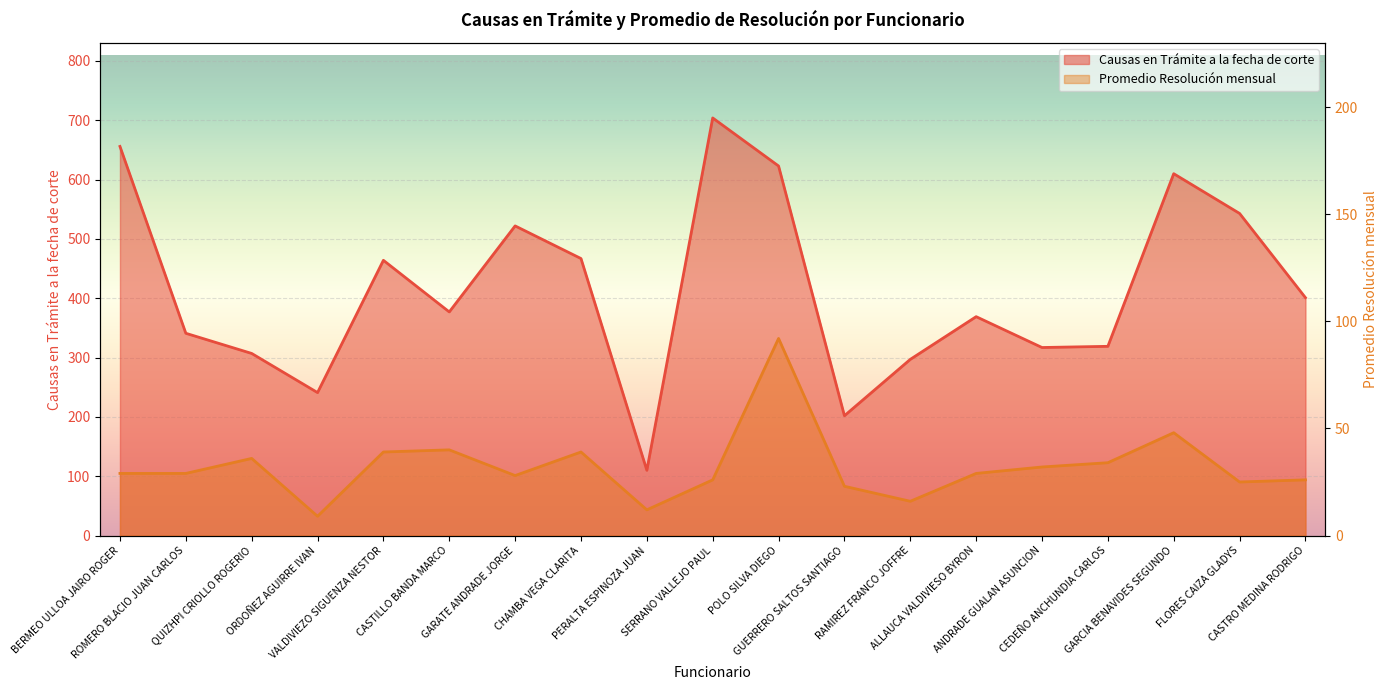

What are all the series names shown in the legend?

Causas en Trámite a la fecha de corte, Promedio Resolución mensual